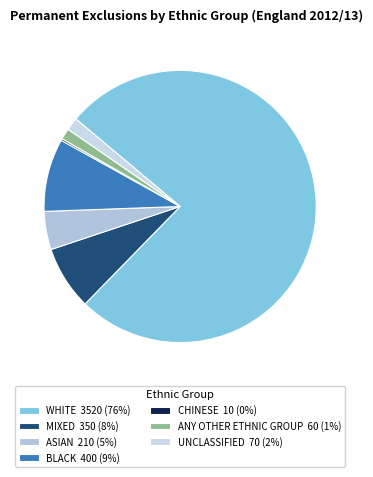

To the nearest percent, what portion does WHITE represent?

76%